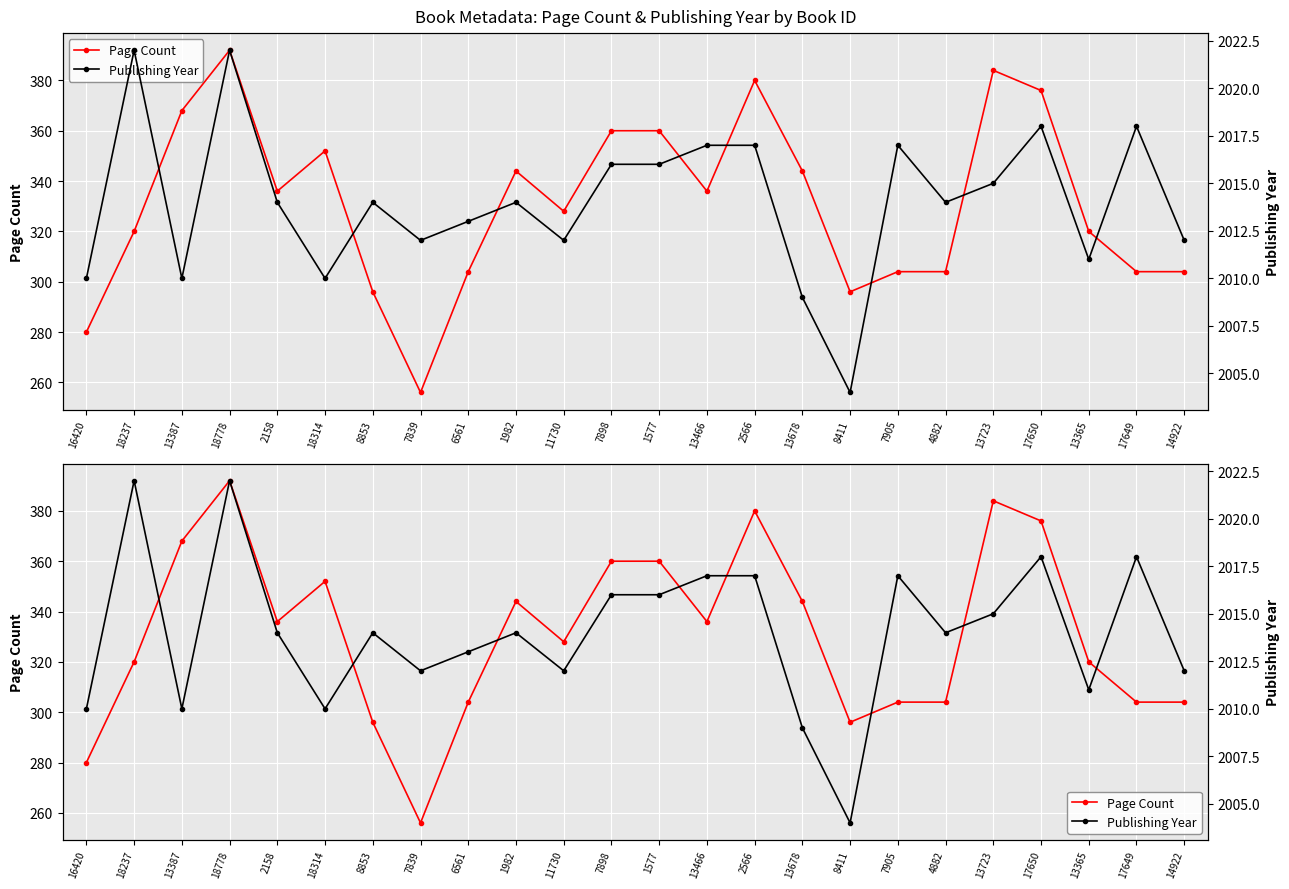

What is the difference between the highest and lowest values at 4882?

1710